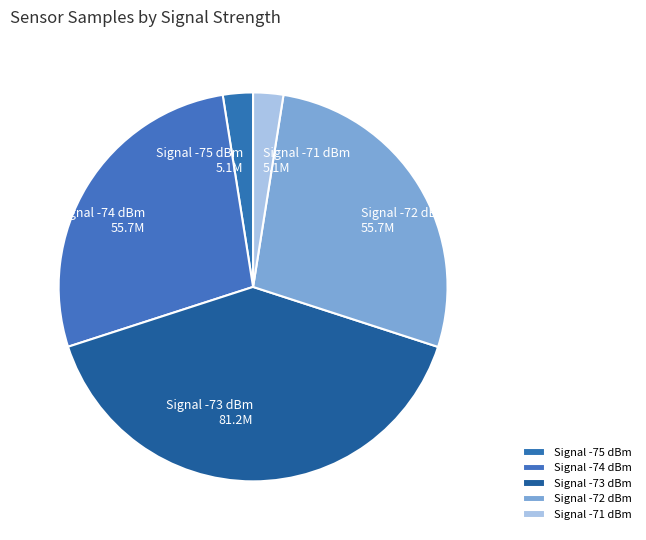

True or false: Signal -72 dBm 55.7M accounts for 27% of the total.

True